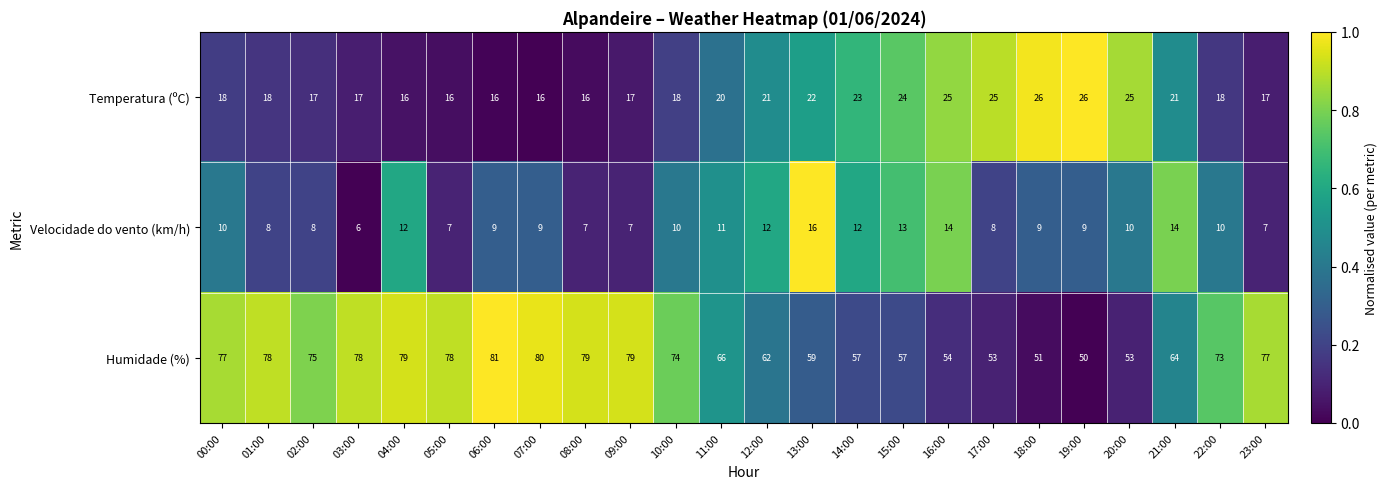

Count the number of data series in this chart.

3